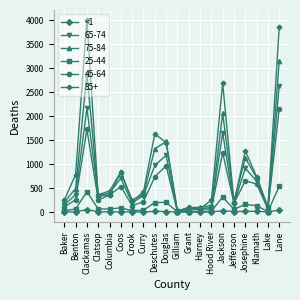

True or false: 75-84 has more than 1 interior local peaks.

True